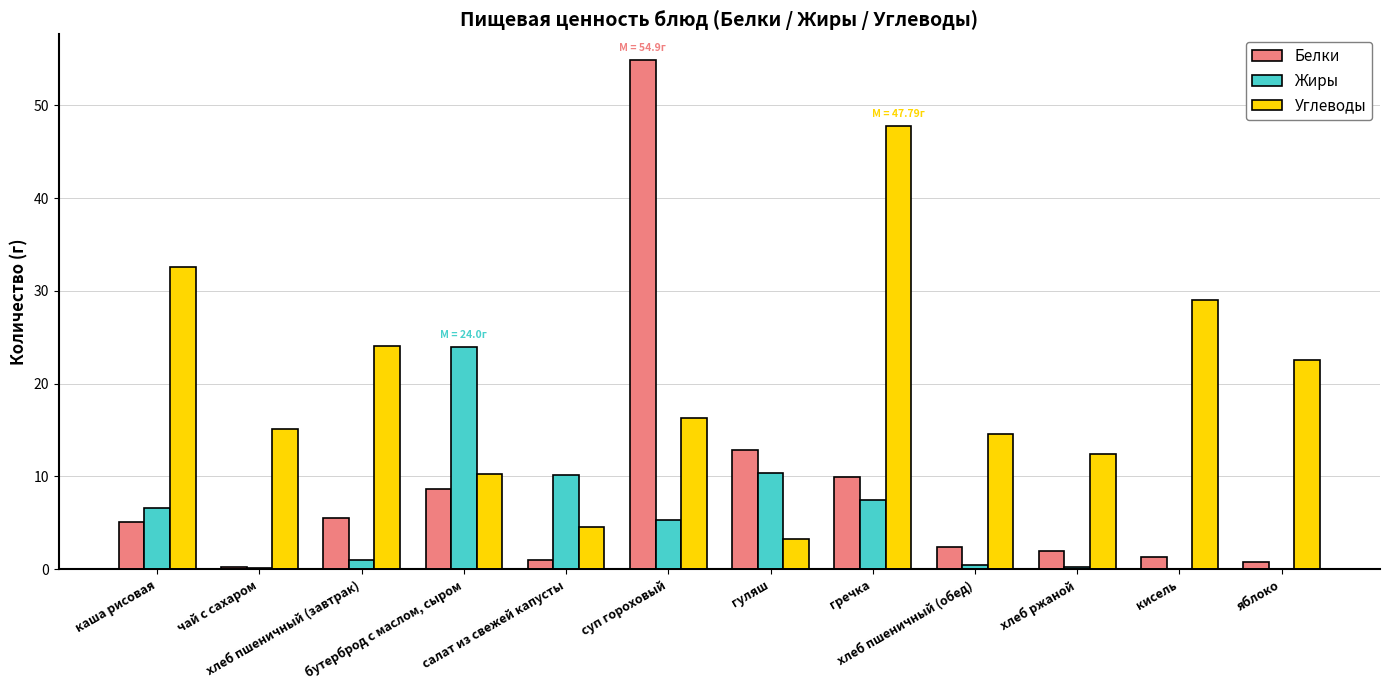

Which series has the largest total across all categories?

Углеводы